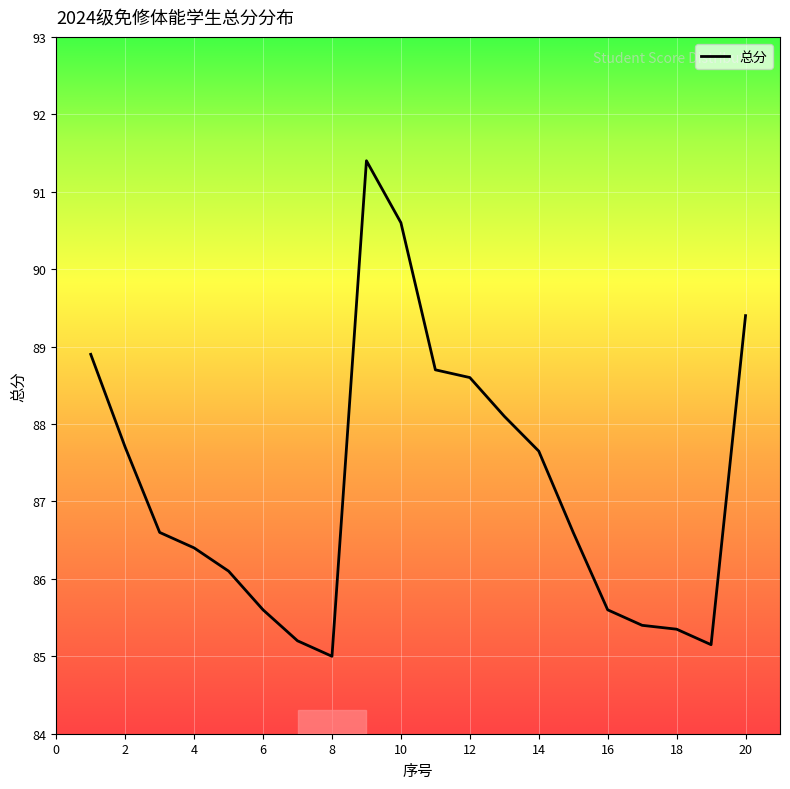

What is the maximum value shown in the chart?

91.4